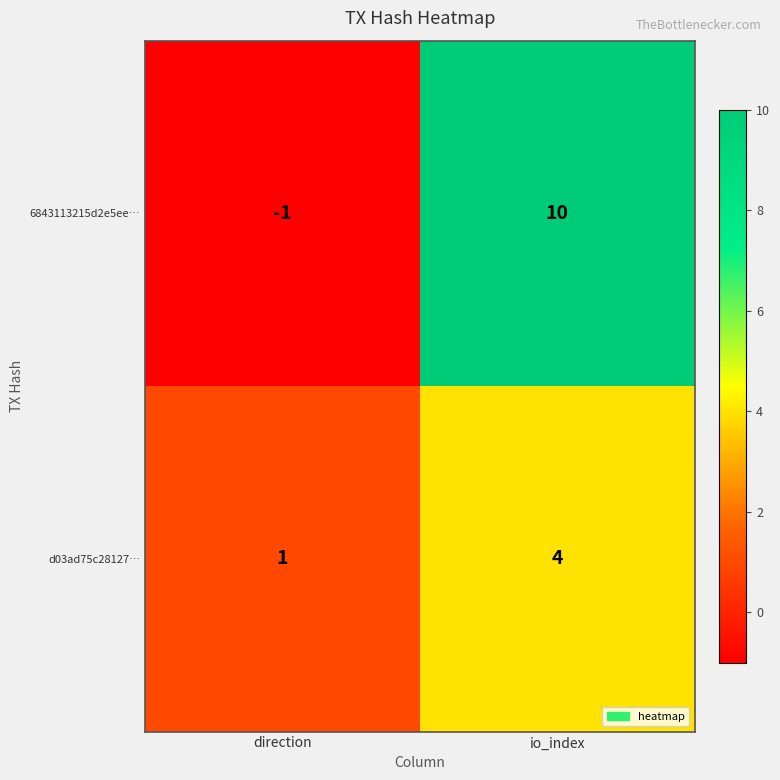

Reading left to right, extract all data points from this chart.

6843113215d2e5ee…: direction=-1	io_index=10
d03ad75c28127…: direction=1	io_index=4